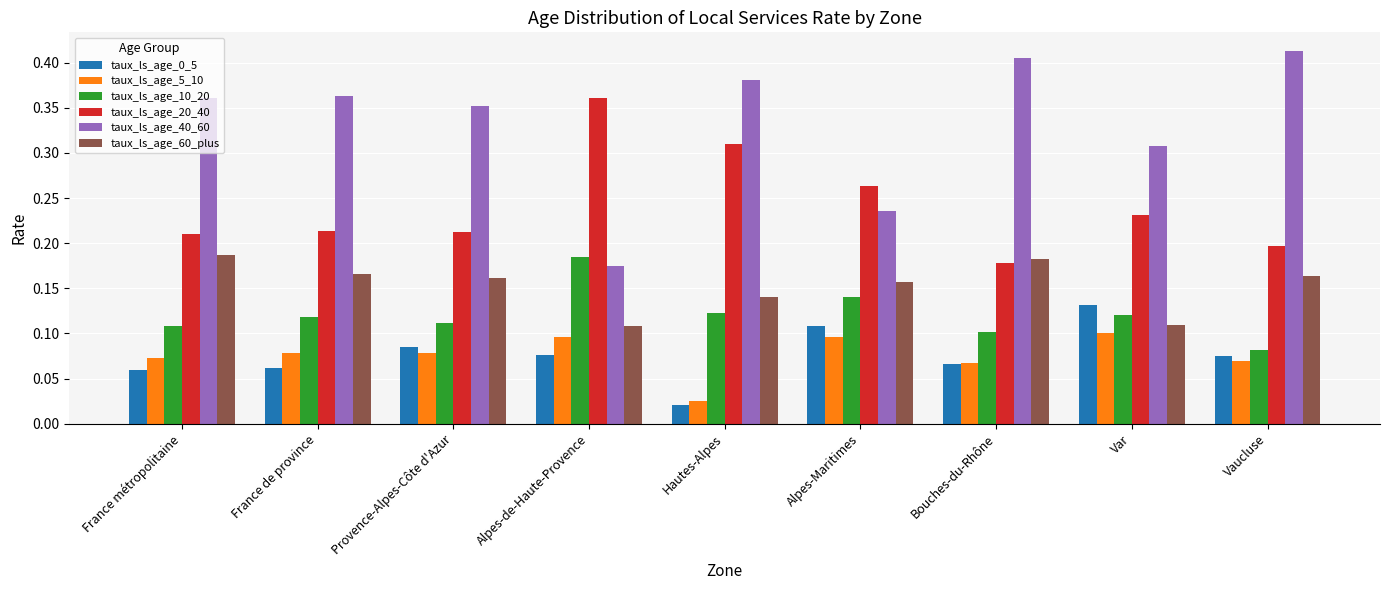

The taux_ls_age_60_plus series shows 0.2 at France de province. True or false?

True